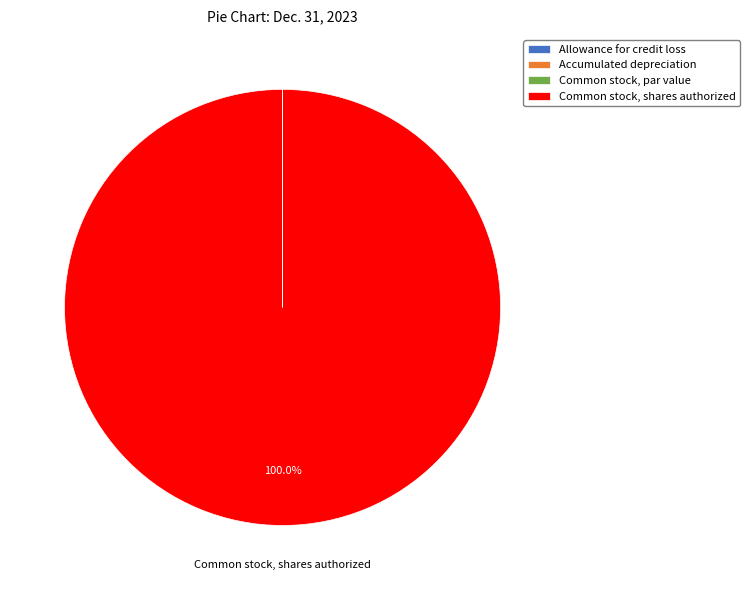

What is the largest slice in the pie chart?

Common stock, shares authorized